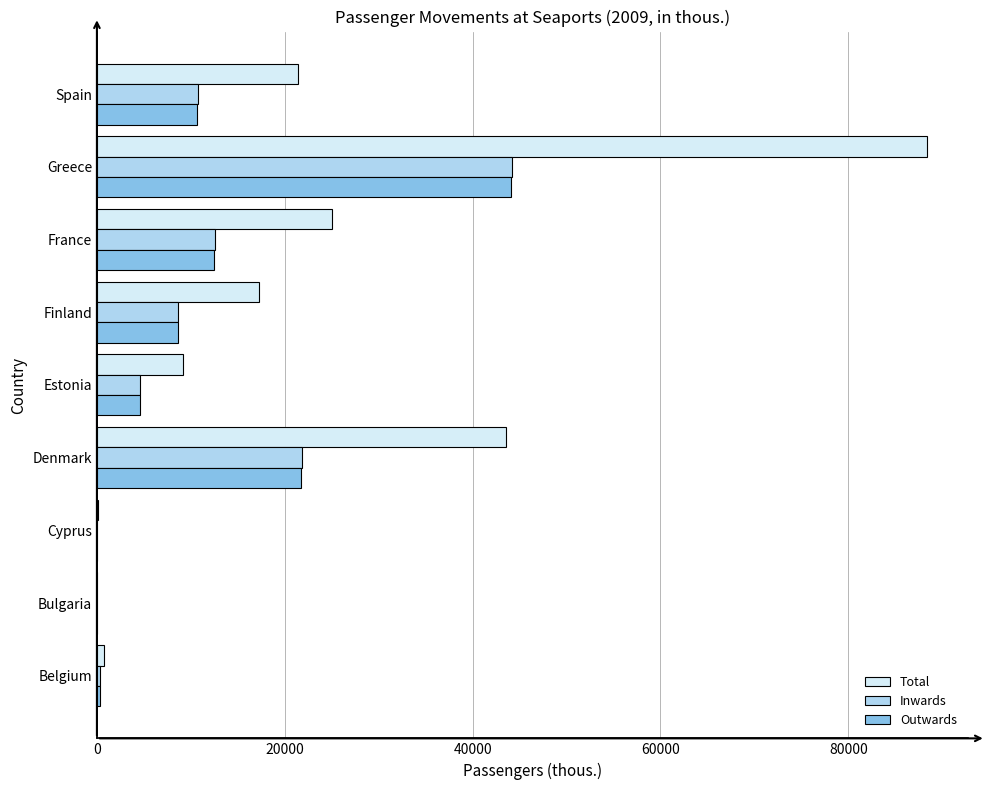

What is the highest value of the Total series?

88351